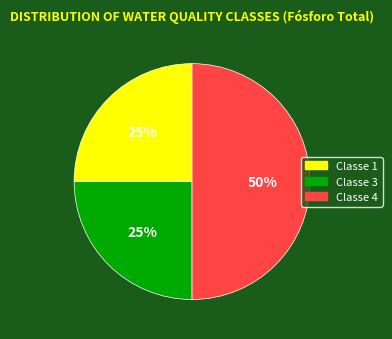

To the nearest percent, what is the difference between the largest and smallest slice percentages?

25%